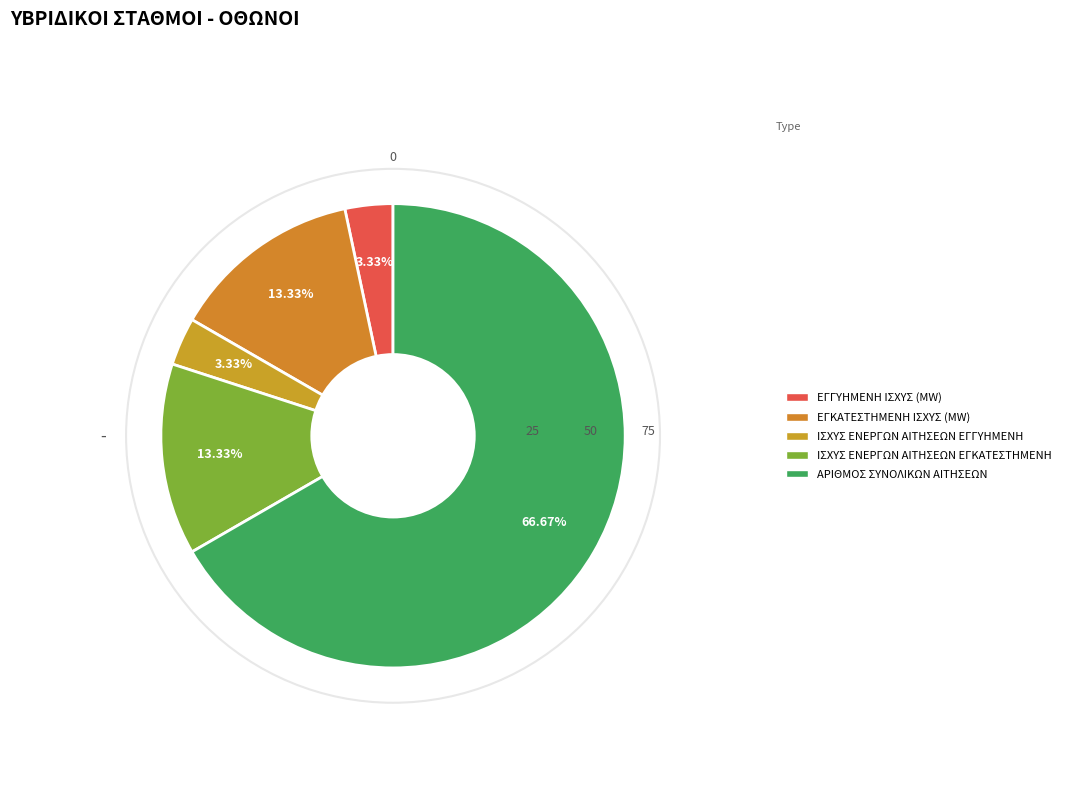

Count the number of slices in the pie.

5